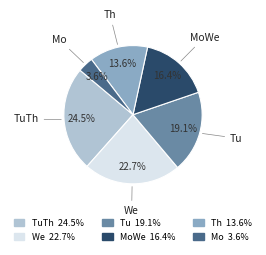

To the nearest percent, what is the average slice percentage?

17%